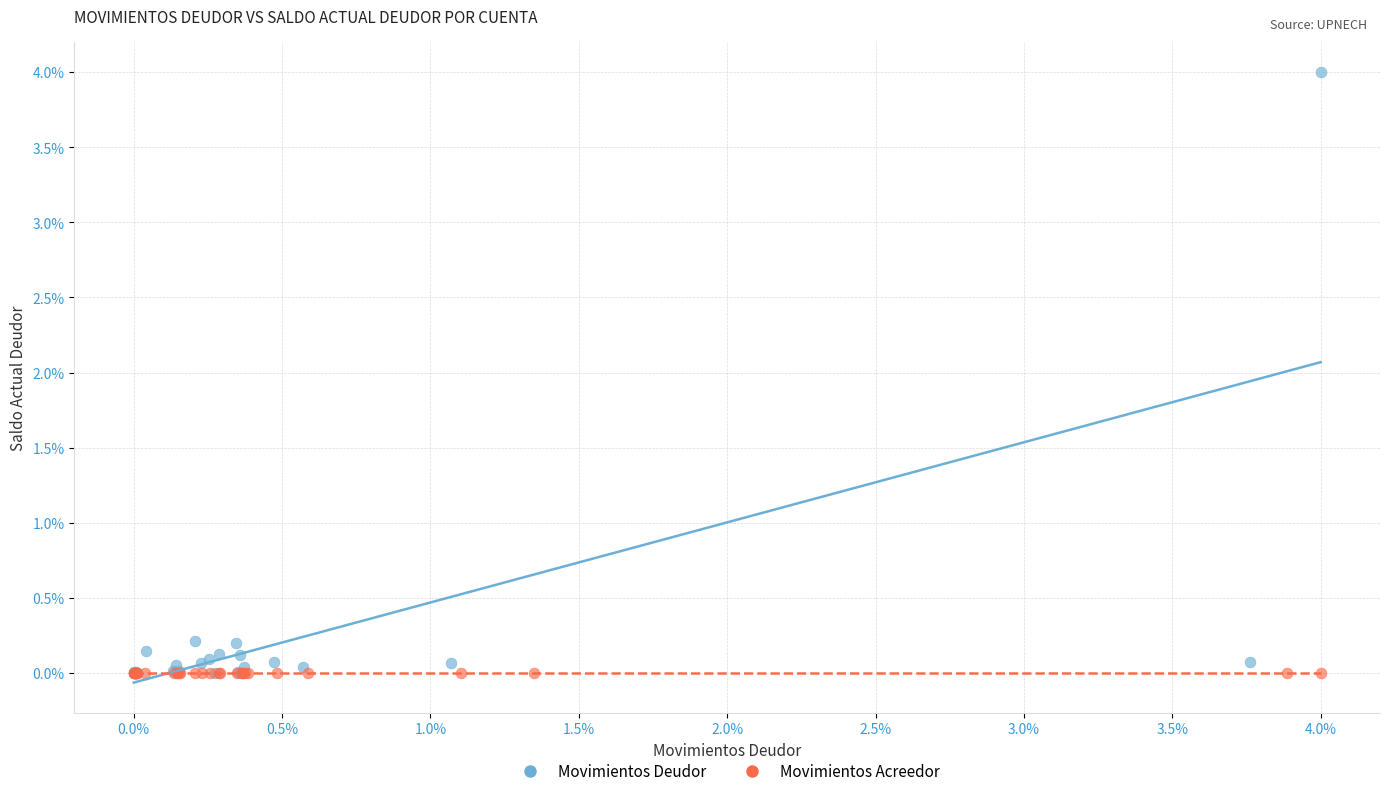

What are all the series names shown in the legend?

Movimientos Deudor, Movimientos Acreedor